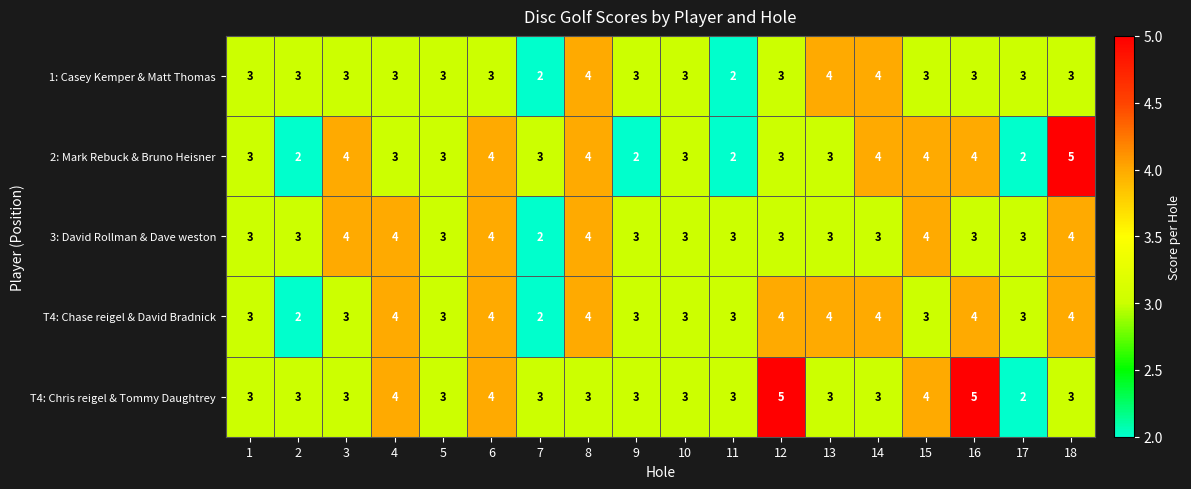

What is the average value of the 3: David Rollman & Dave weston series?

3